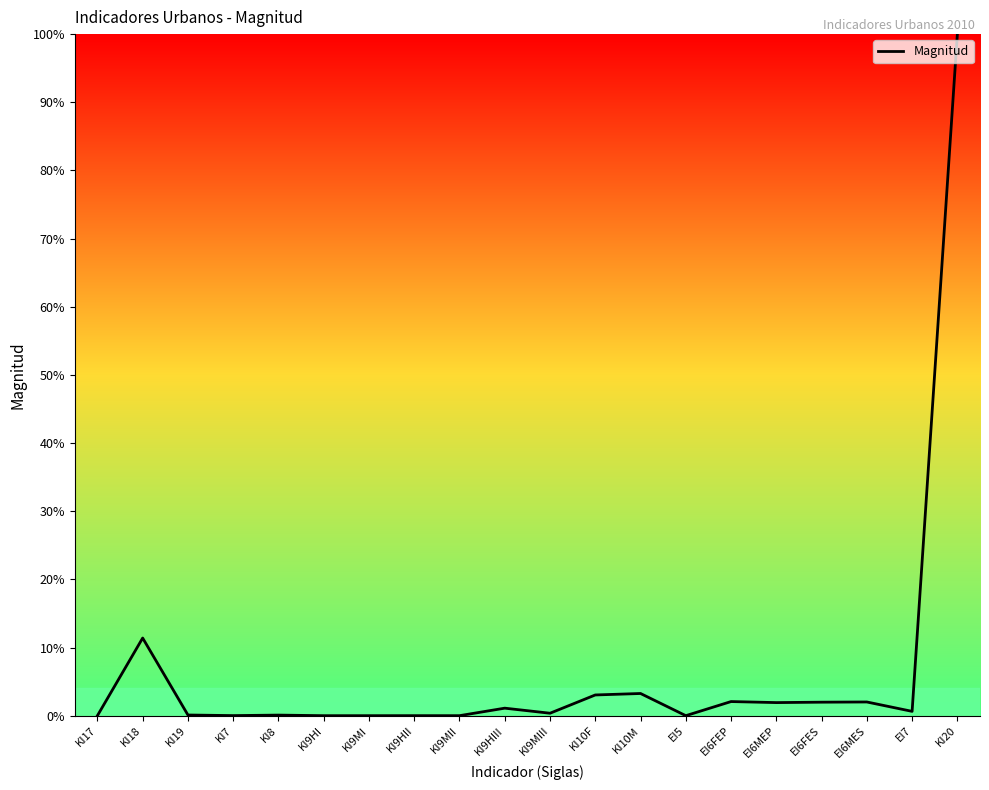

True or false: the data shows 2.1 at EI6FEP.

True